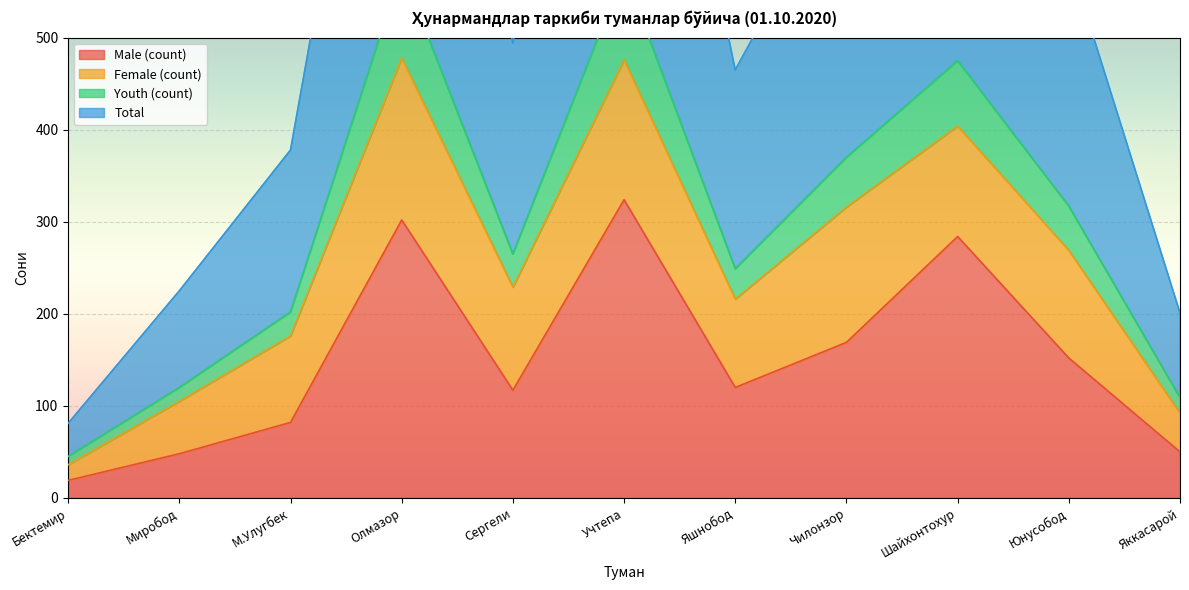

Is it true that Male (count) equals 488 at Учтепа?

False